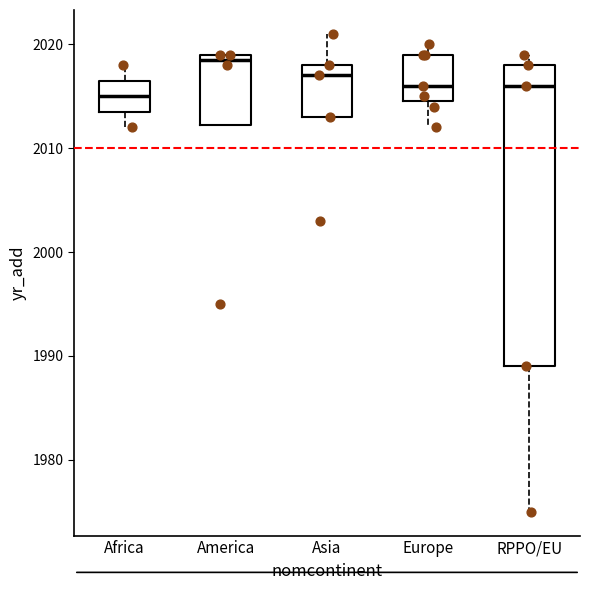

Which box is the tallest, from its lower edge to its upper edge?

RPPO/EU